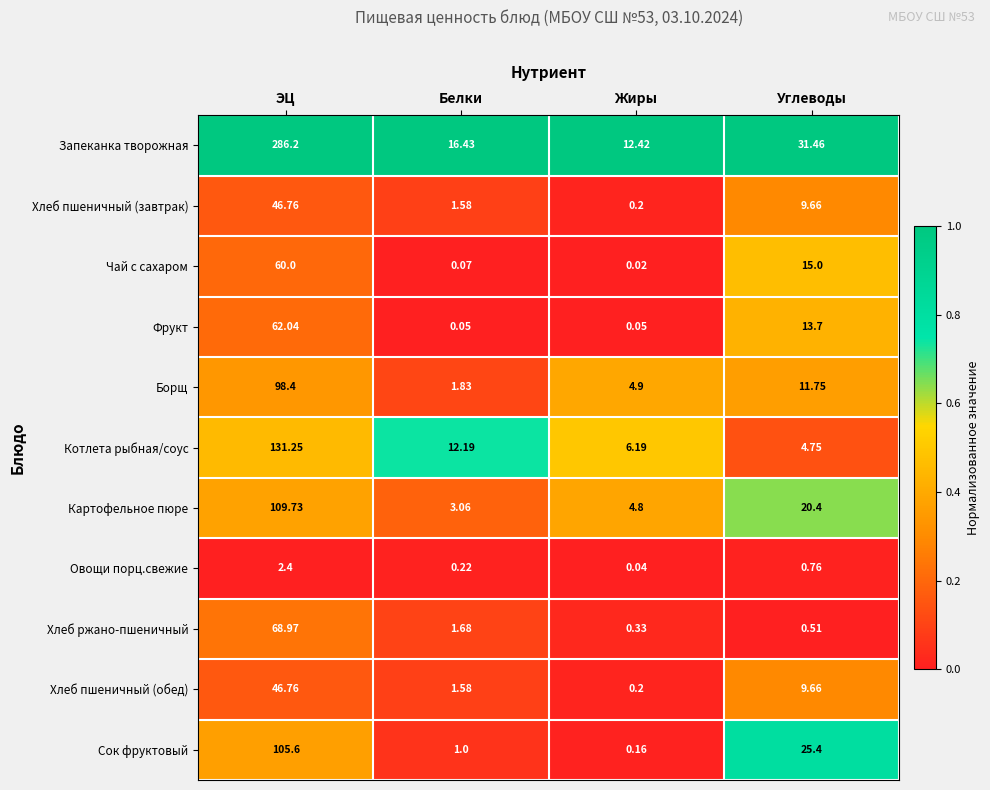

Where is Хлеб пшеничный (обед) nearest to the value 23?

Углеводы